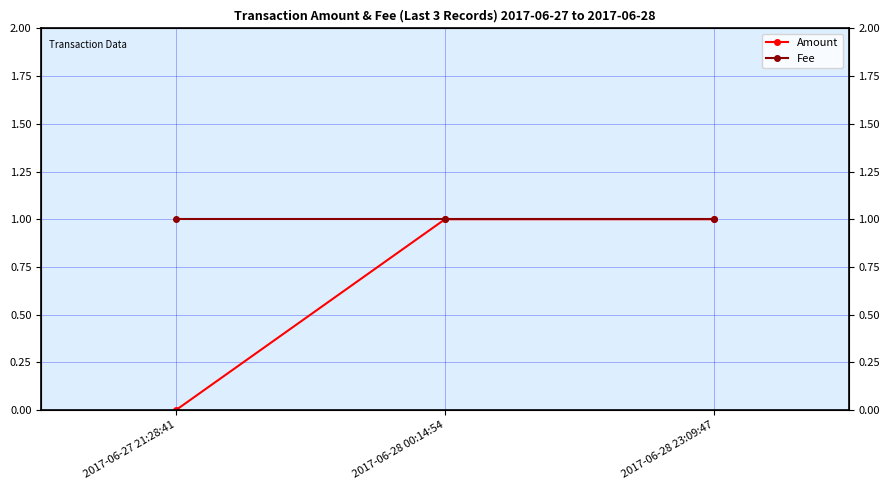

Rank the series at 2017-06-28 23:09:47 from highest to lowest value.

Amount, Fee